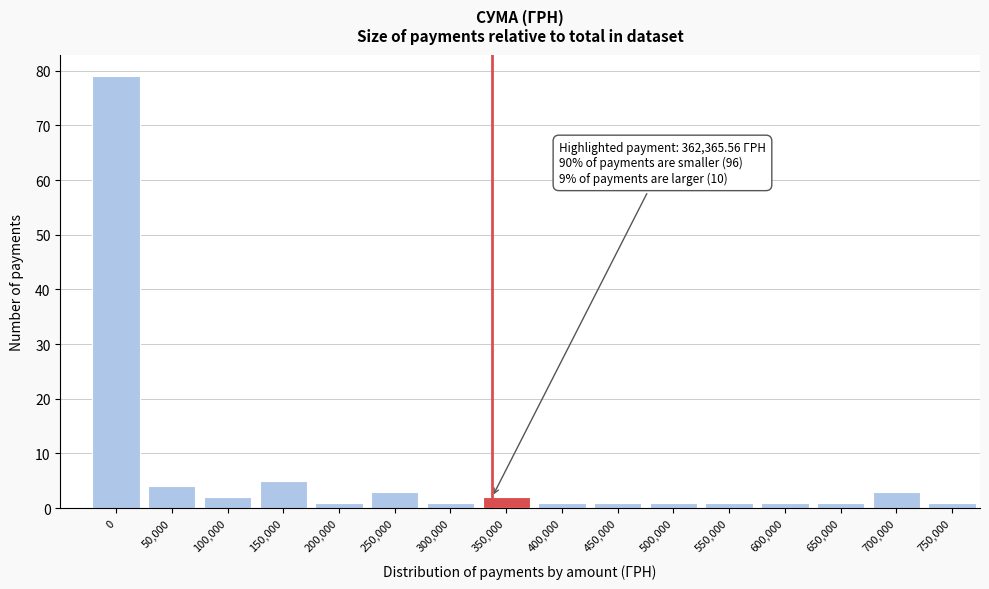

Reading left to right, what are all the values shown in this chart?

79	4	2	5	1	3	1	2	1	1	1	1	1	1	3	1